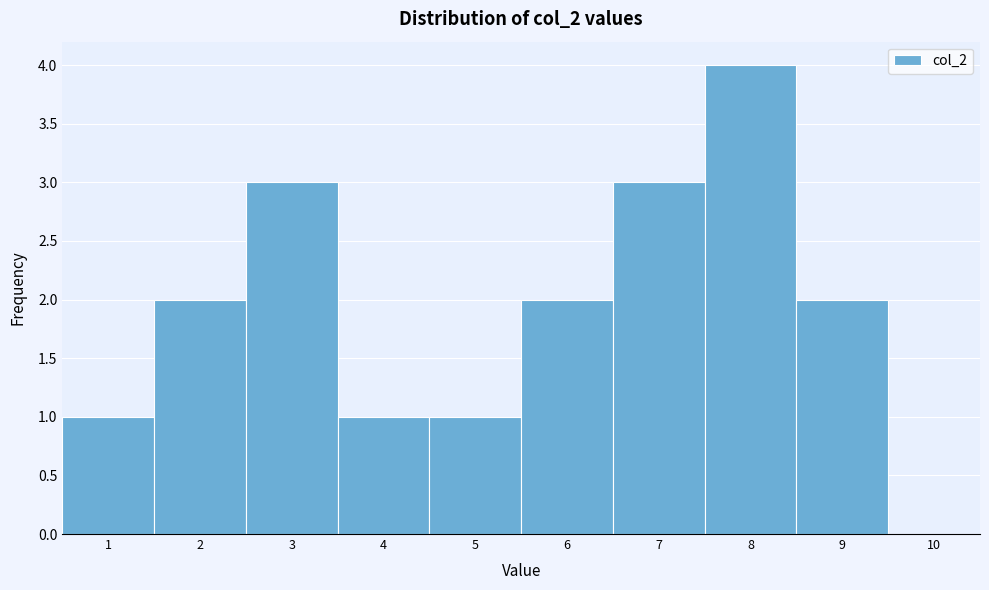

Reading left to right, transcribe this chart: for each bar, give the range it covers on the x-axis and its height. The values are not printed on the chart, so give them approximately, as read against the axis.

0.5 to 1.5: 1
1.5 to 2.5: 2
2.5 to 3.5: 3
3.5 to 4.5: 1
4.5 to 5.5: 1
5.5 to 6.5: 2
6.5 to 7.5: 3
7.5 to 8.5: 4
8.5 to 9.5: 2
9.5 to 10.5: 0